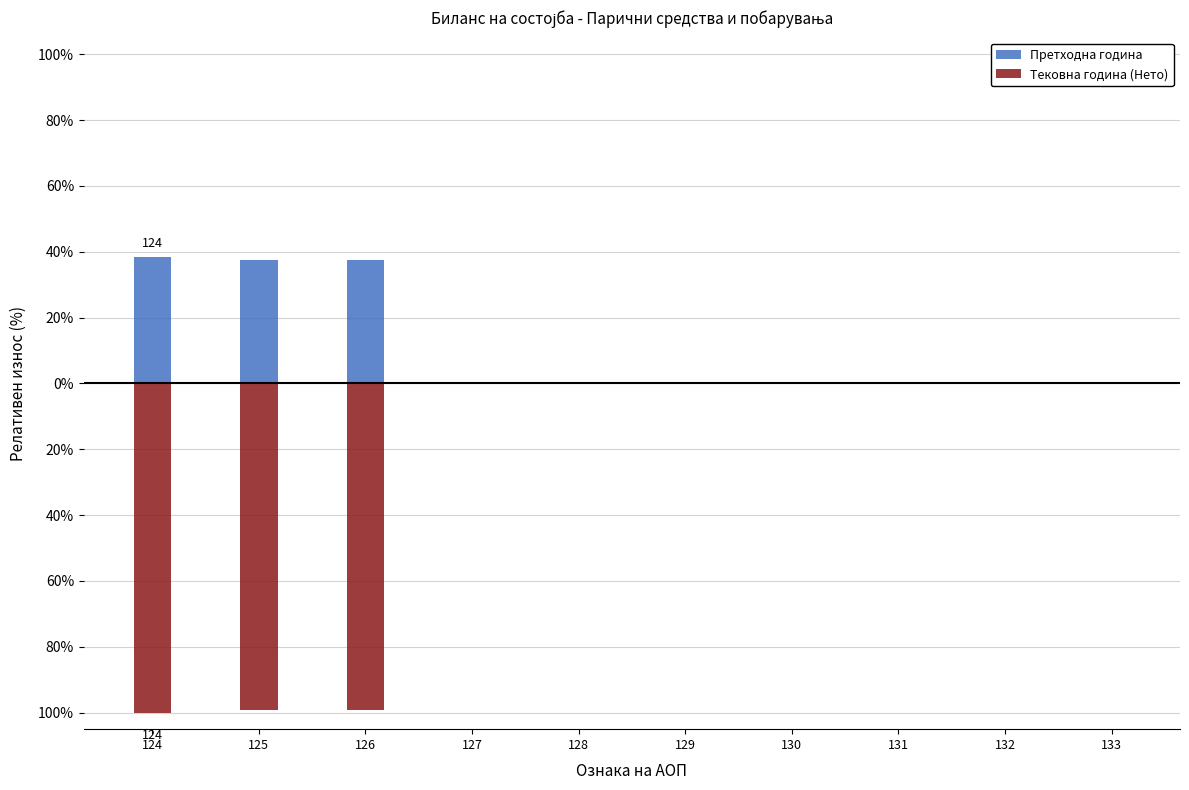

Reading left to right, transcribe all the data shown in this chart.

Претходна година: 124=38.3	125=37.6	126=37.6	127=0.0	128=0.0	129=0.0	130=0.0	131=0.0	132=0.0	133=0.0
Тековна година (Нето): 124=-100.0	125=-99.2	126=-99.2	127=0.0	128=0.0	129=0.0	130=0.0	131=0.0	132=0.0	133=0.0